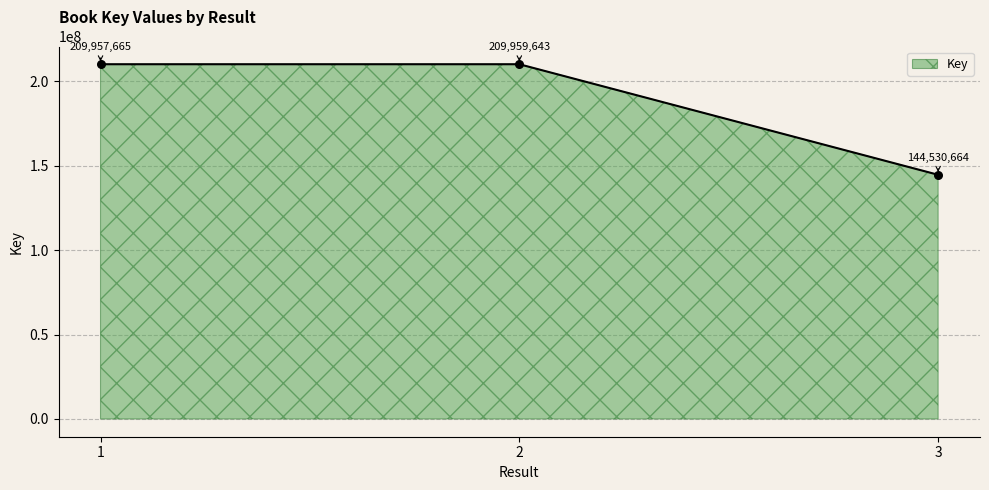

What is the change in value from 1 to 2?

+1978